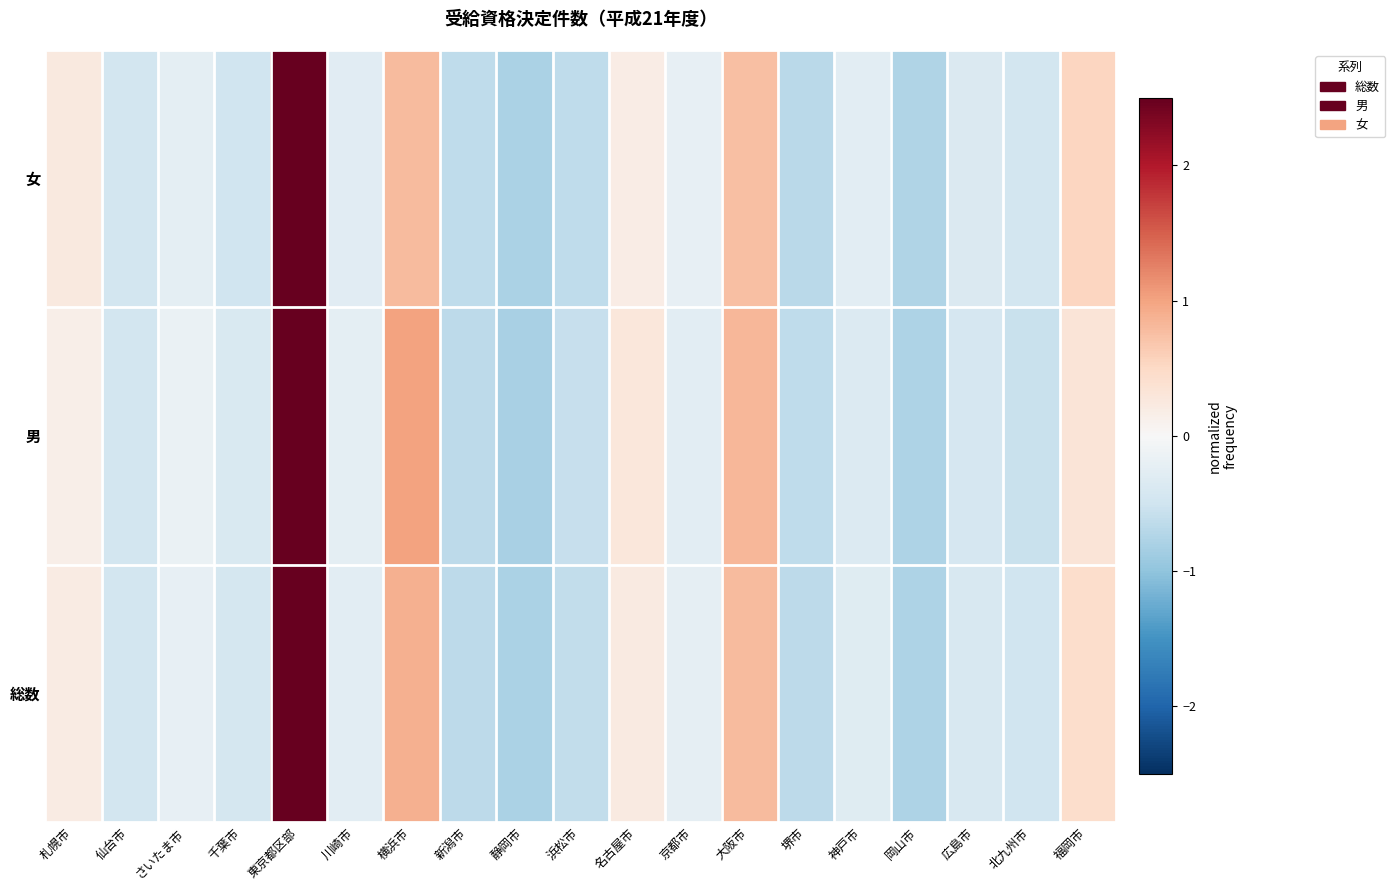

Reading left to right, extract all data points from this chart.

総数: 札幌市=0.2	仙台市=-0.5	さいたま市=-0.2	千葉市=-0.4	東京都区部=3.7	川崎市=-0.3	横浜市=0.9	新潟市=-0.7	静岡市=-0.8	浜松市=-0.6	名古屋市=0.2	京都市=-0.2	大阪市=0.8	堺市=-0.7	神戸市=-0.3	岡山市=-0.8	広島市=-0.4	北九州市=-0.5	福岡市=0.4
男: 札幌市=0.1	仙台市=-0.5	さいたま市=-0.2	千葉市=-0.4	東京都区部=3.7	川崎市=-0.2	横浜市=1.0	新潟市=-0.7	静岡市=-0.8	浜松市=-0.6	名古屋市=0.3	京都市=-0.3	大阪市=0.8	堺市=-0.6	神戸市=-0.3	岡山市=-0.8	広島市=-0.4	北九州市=-0.6	福岡市=0.3
女: 札幌市=0.2	仙台市=-0.5	さいたま市=-0.2	千葉市=-0.5	東京都区部=3.7	川崎市=-0.3	横浜市=0.8	新潟市=-0.6	静岡市=-0.8	浜松市=-0.6	名古屋市=0.2	京都市=-0.2	大阪市=0.8	堺市=-0.7	神戸市=-0.3	岡山市=-0.8	広島市=-0.4	北九州市=-0.4	福岡市=0.5